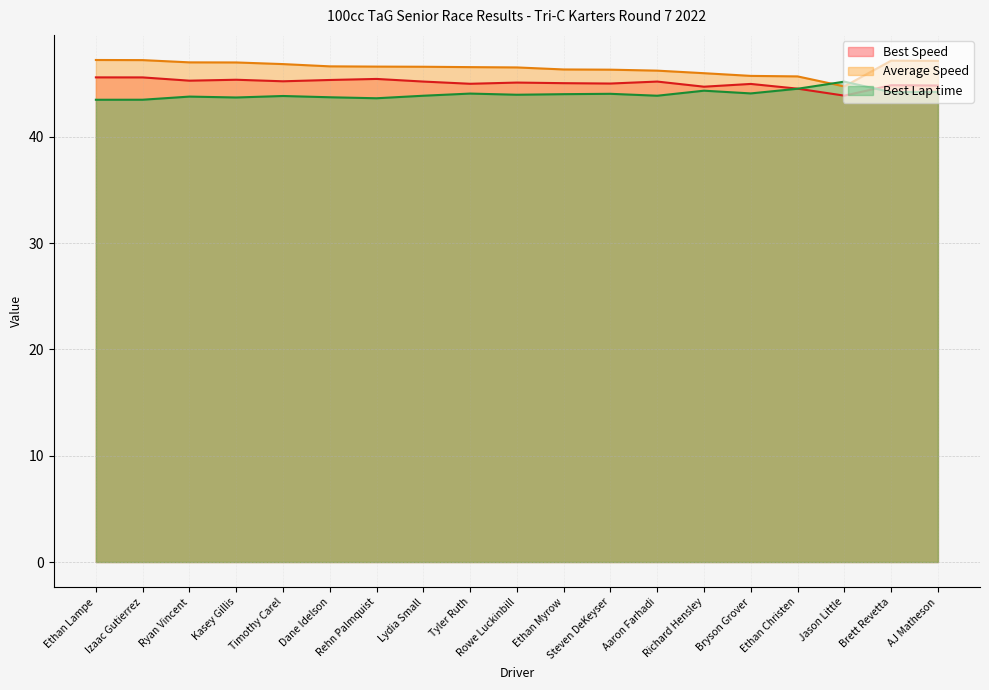

Is it true that Best Speed equals 45.2 at Lydia Small?

True